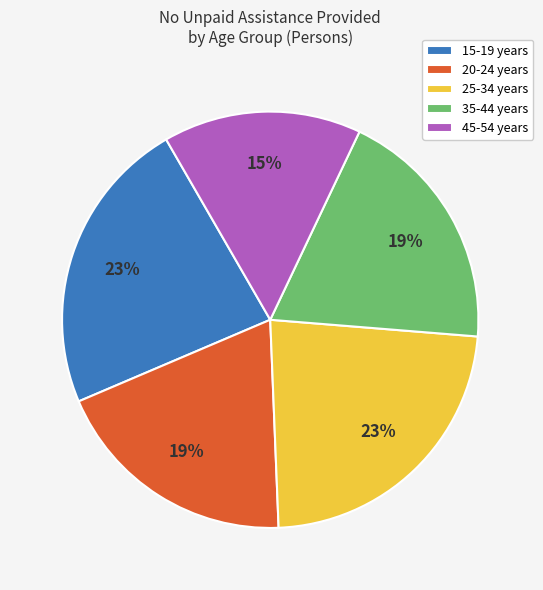

To the nearest percent, what is the average slice percentage?

20%